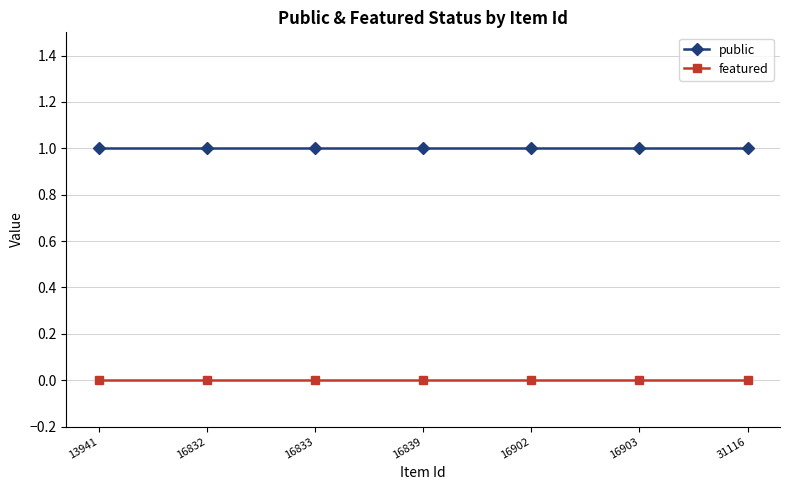

The value of public at 16903 is 1. True or false?

True